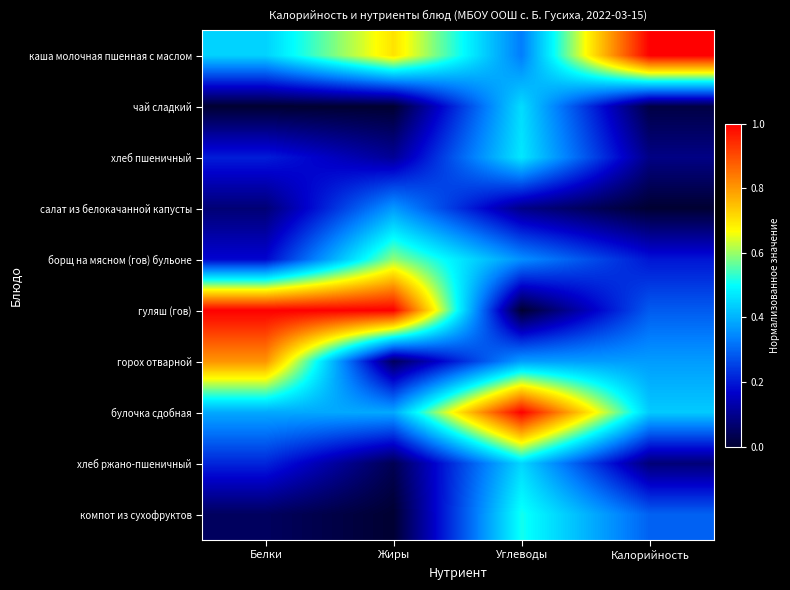

At which category is the sum across all series the highest?

Углеводы